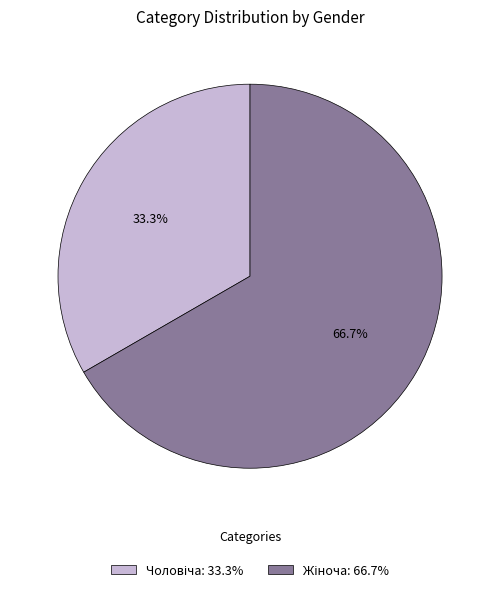

Does any single category account for the majority?

Yes